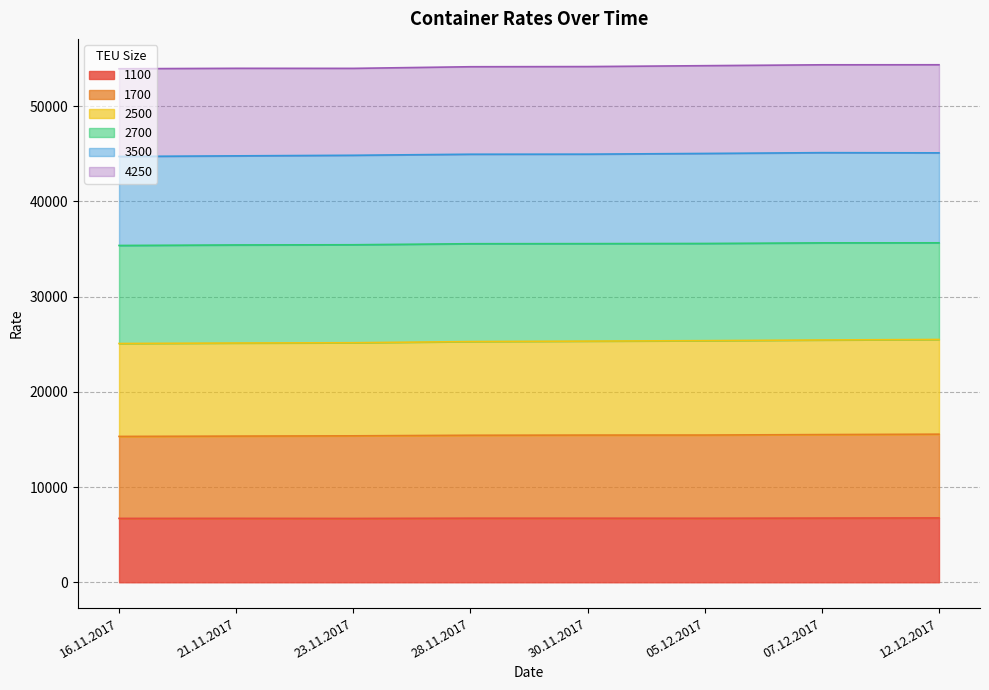

What are all the series names shown in the legend?

1100, 1700, 2500, 2700, 3500, 4250